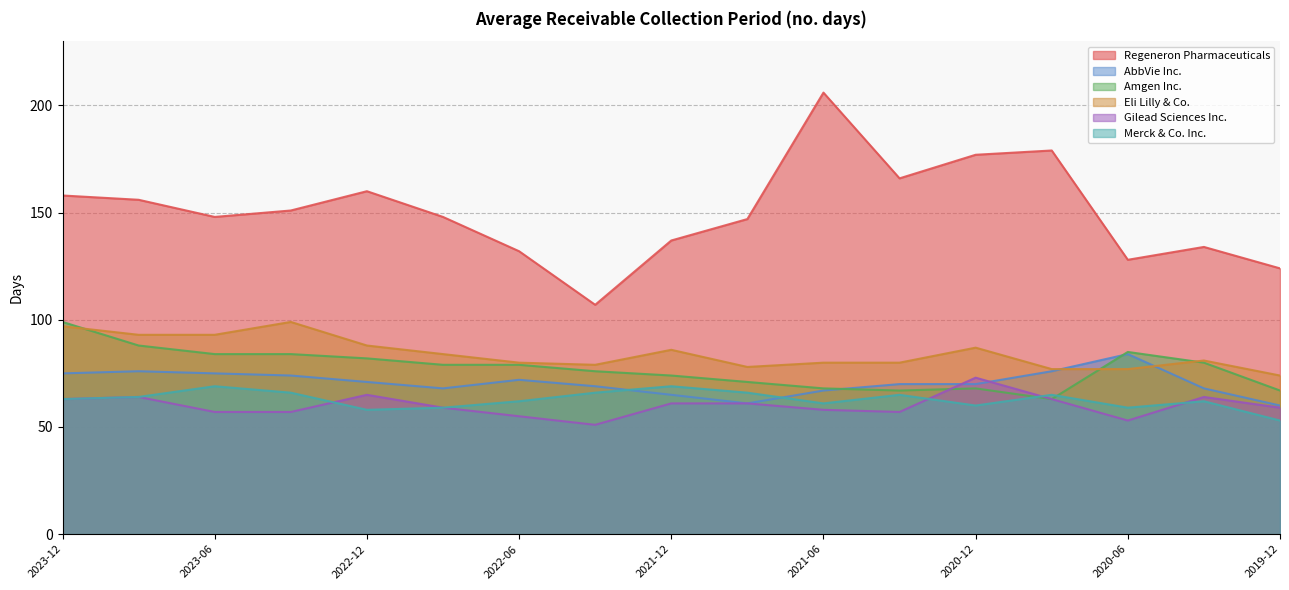

The value of Eli Lilly & Co. at 2021-06 is 130. True or false?

False